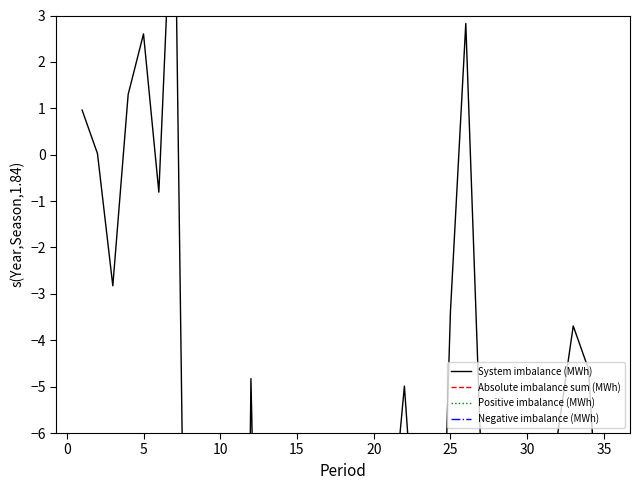

True or false: Absolute imbalance sum (MWh) has more than 0 points higher than both neighbors.

True